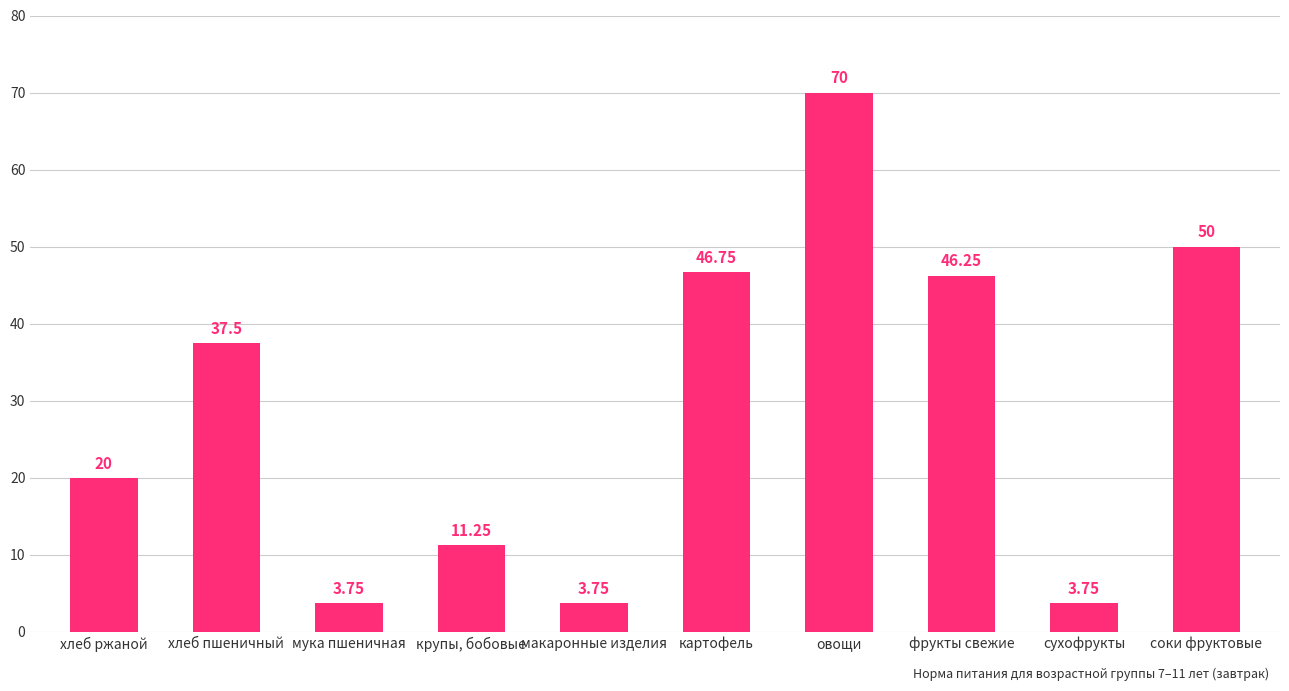

At which category does the chart reach its peak across all series?

овощи